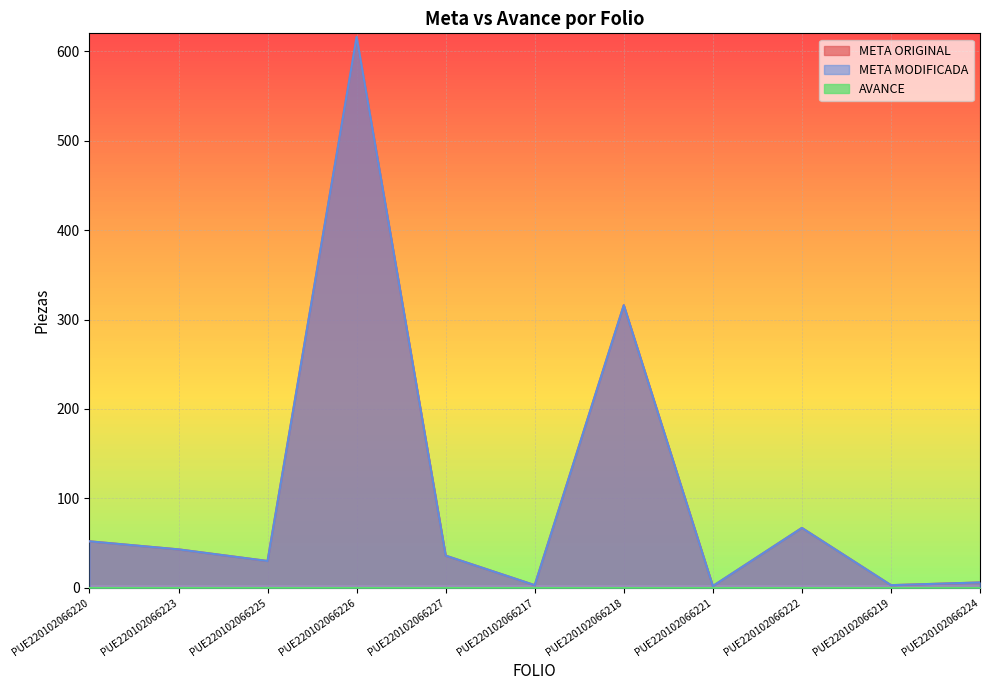

The META MODIFICADA series shows 62 at PUE220102066223. True or false?

False